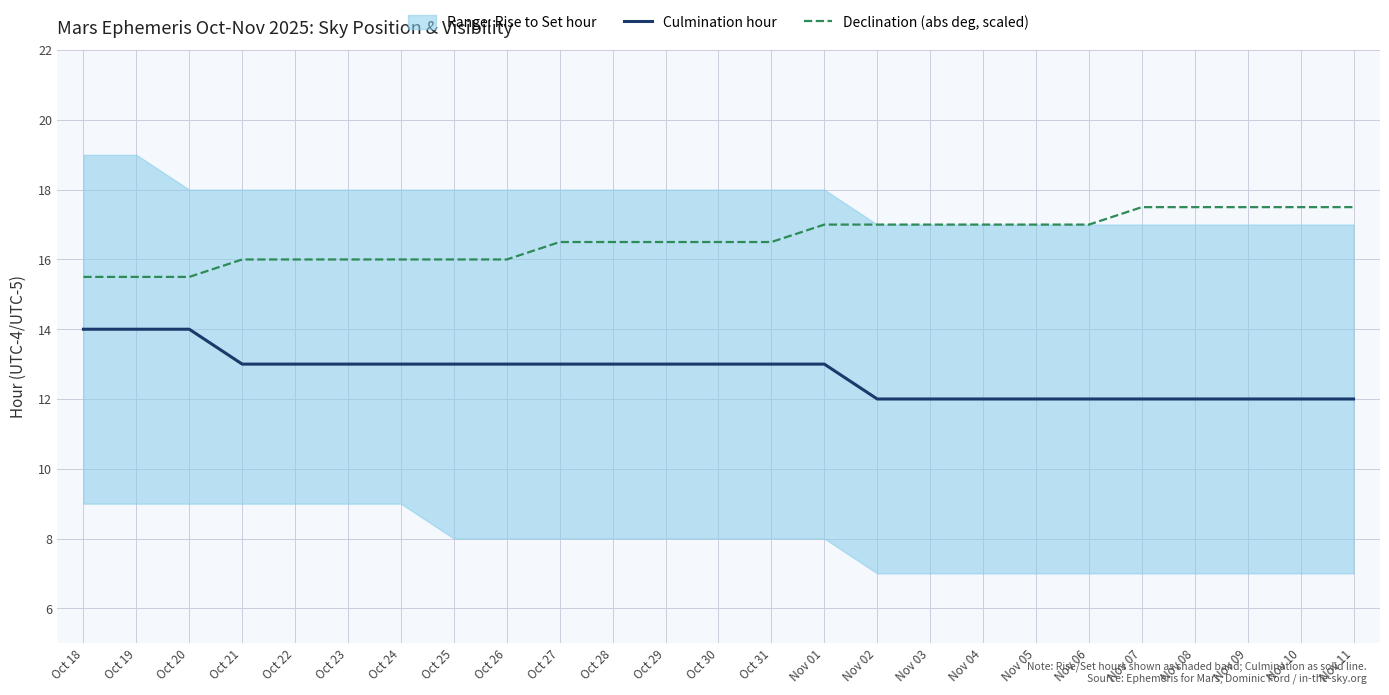

How many lines are shown in the chart?

2